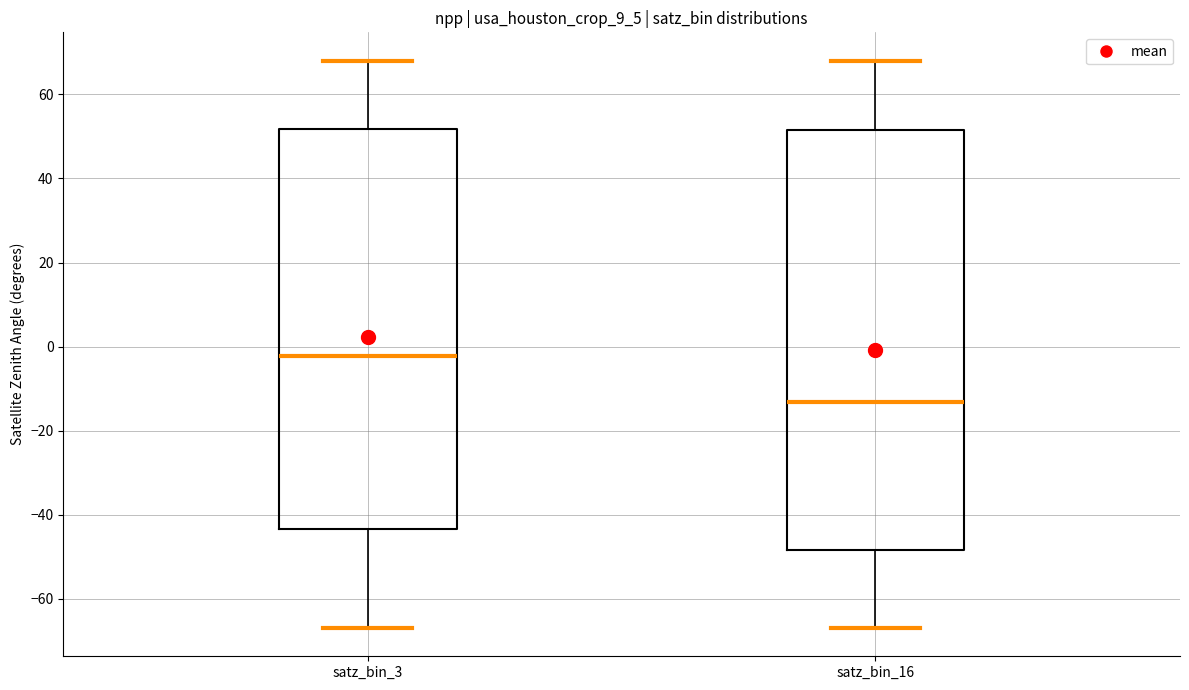

Reading left to right, transcribe this box plot: for each box, give where its median line is, the range the box spans, and where its two whiskers end, as read against the y-axis. The values are not printed on the chart, so give them approximately, as read against the axis.

satz_bin_3: median -2, box -44 to 52, whiskers -66 to 68
satz_bin_16: median -14, box -48 to 52, whiskers -66 to 68